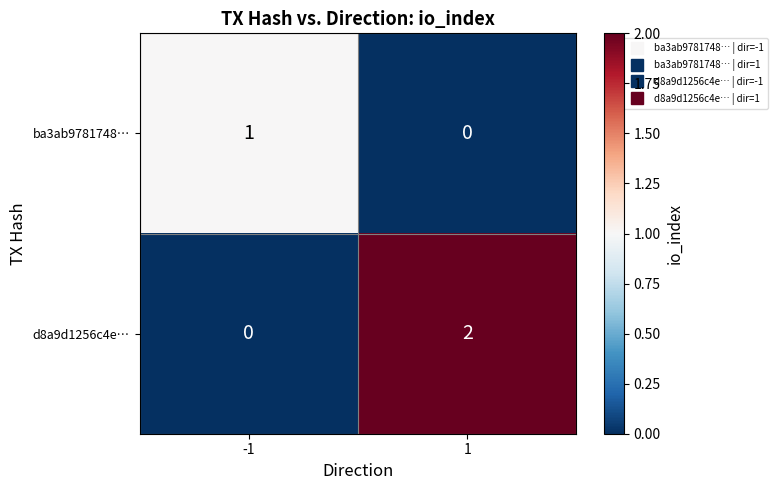

Between -1 and 1, which series saw the biggest shift?

d8a9d1256c4e…